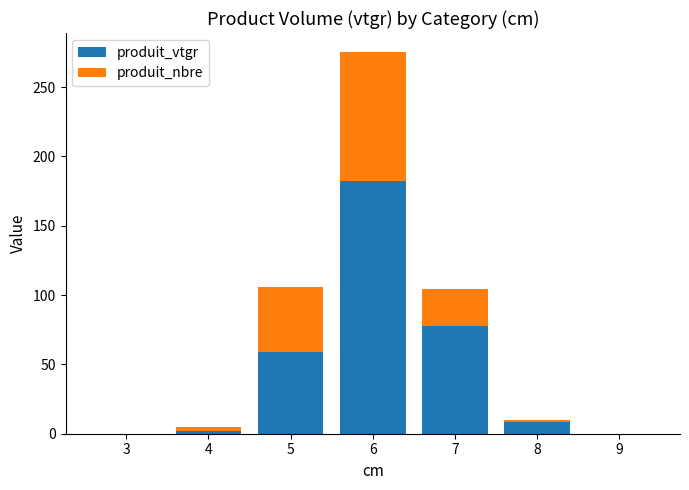

What is the sum of the produit_vtgr values at 5 and 7?

136.2